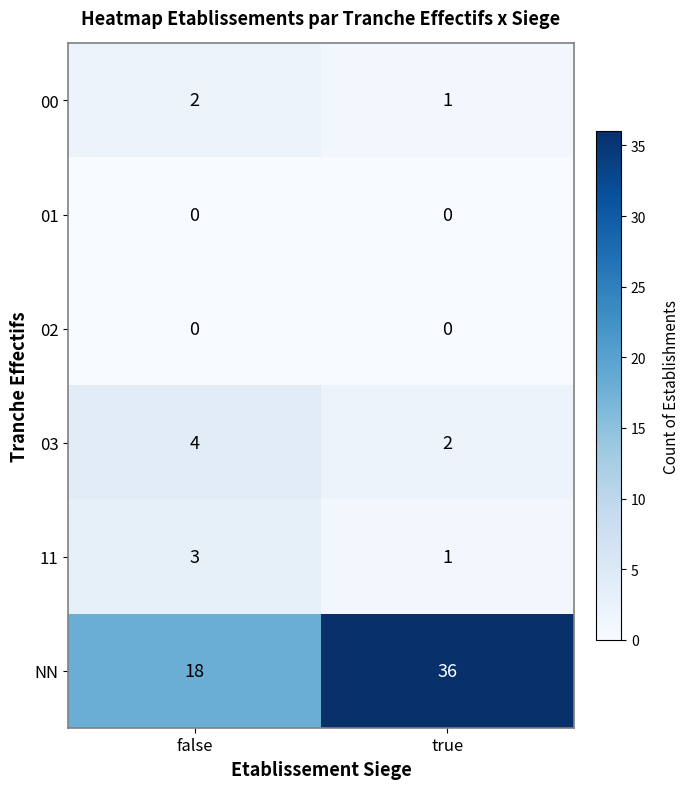

Read the 03 value at false.

4